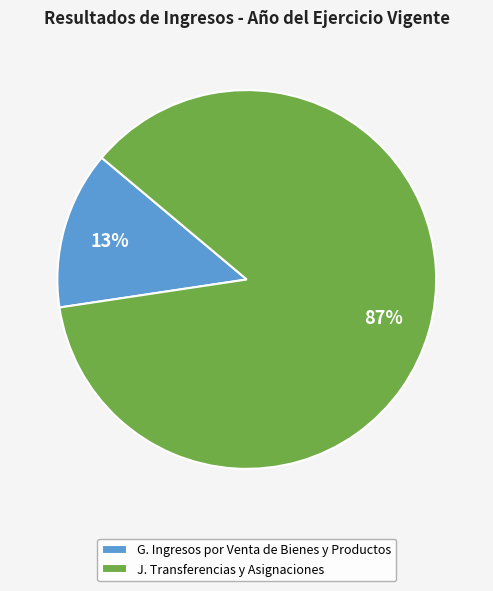

To the nearest percent, what is the combined percentage of G. Ingresos por Venta de Bienes y Productos and J. Transferencias y Asignaciones?

100%